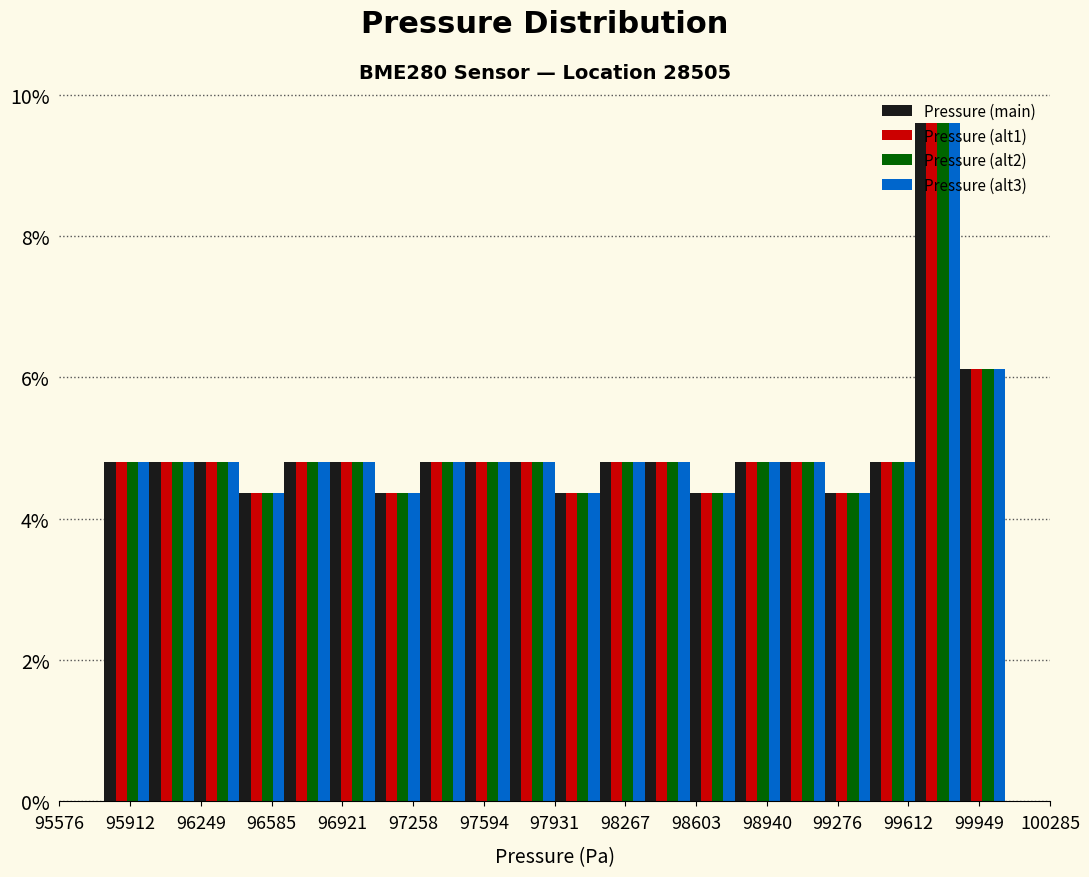

What is the height of the Pressure (alt2) bar covering 97050 to 97300 on the x-axis? Neither the bar edges nor the heights are printed on the chart, so give them approximately, as read against the axes.

4.4